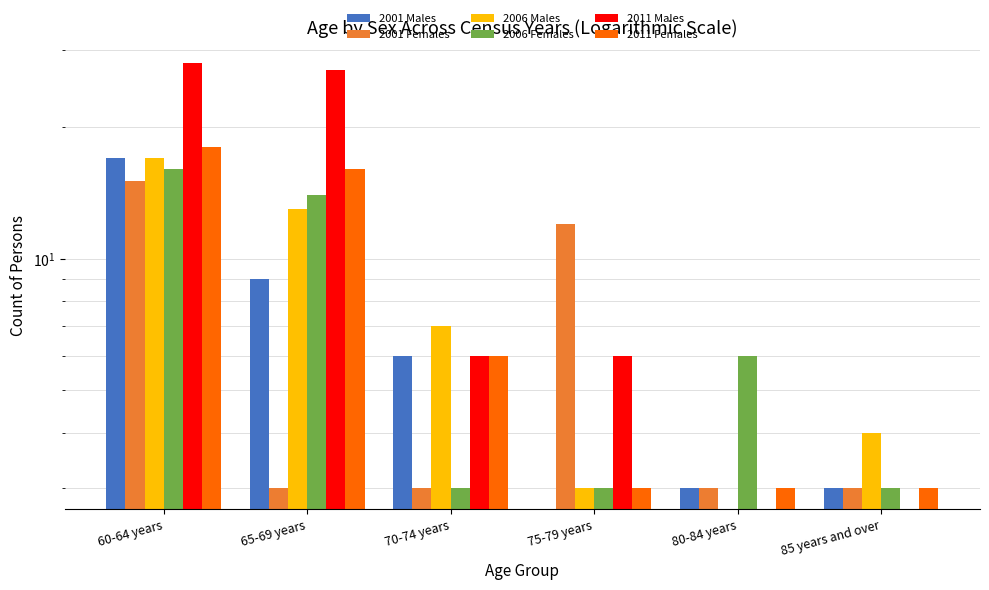

What is the highest value of the 2006 Males series?

17